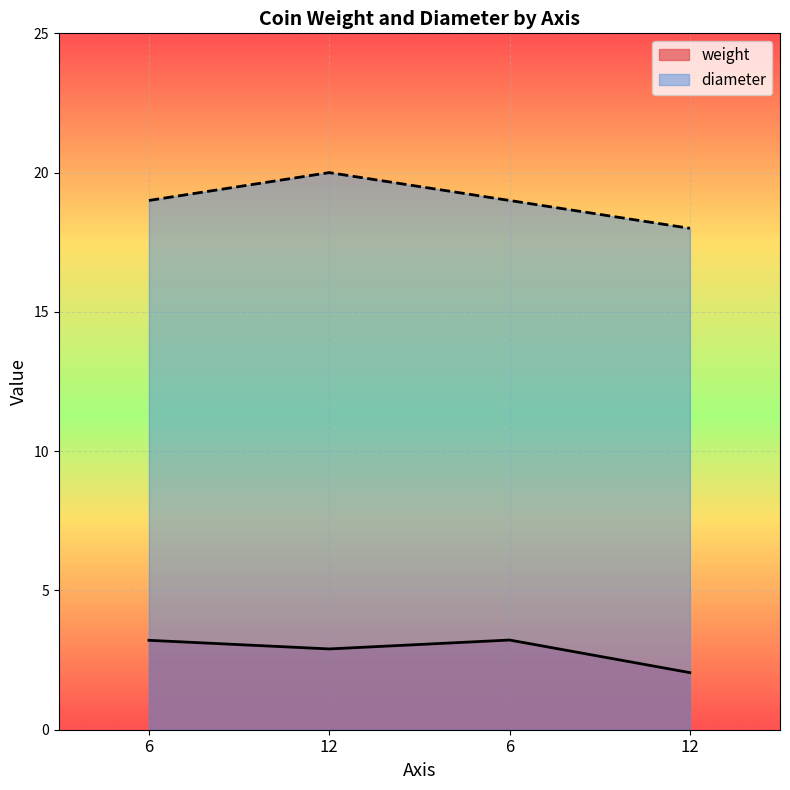

What is the difference between the highest and lowest values at 12?

17.1